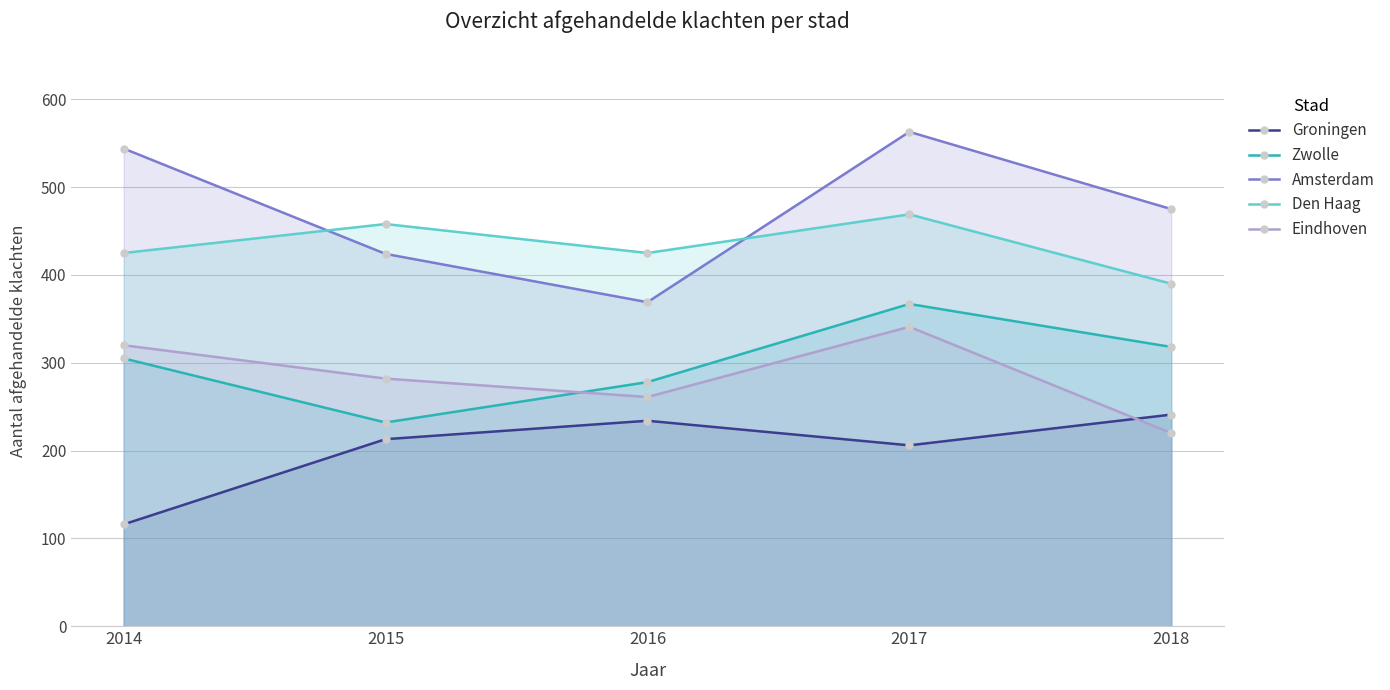

At 2015, list the series in order from largest to smallest.

Den Haag, Amsterdam, Eindhoven, Zwolle, Groningen